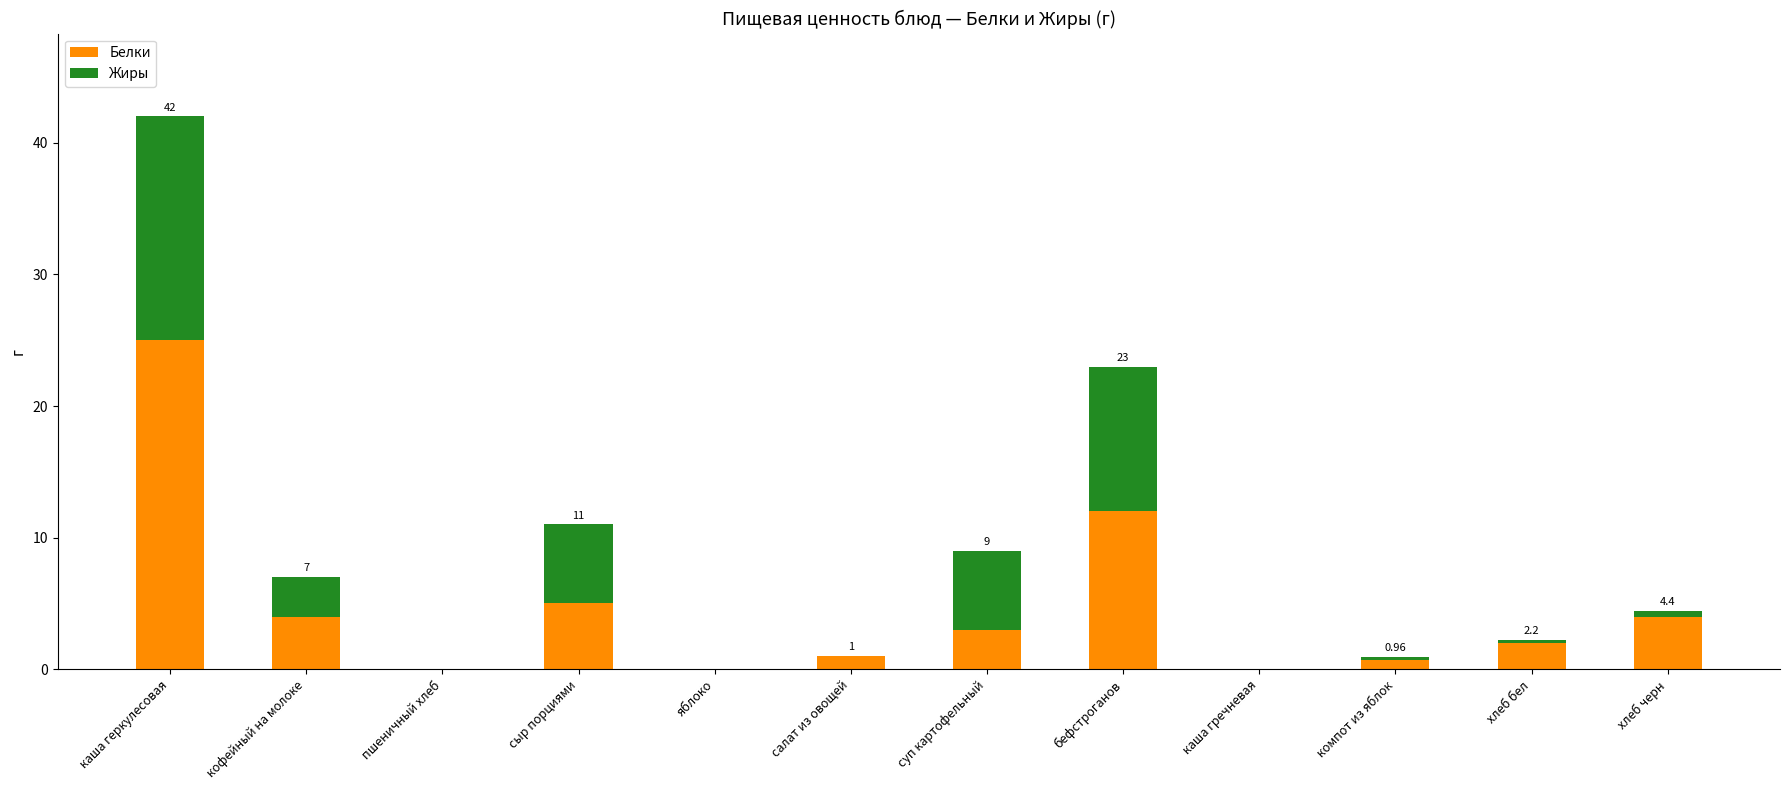

What is the total value across all series at суп картофельный?

9.0